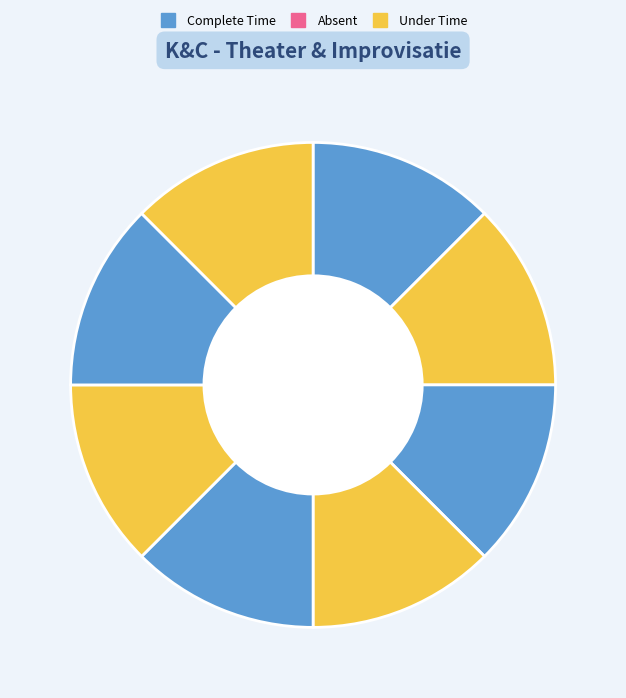

Count the number of slices in the pie.

8